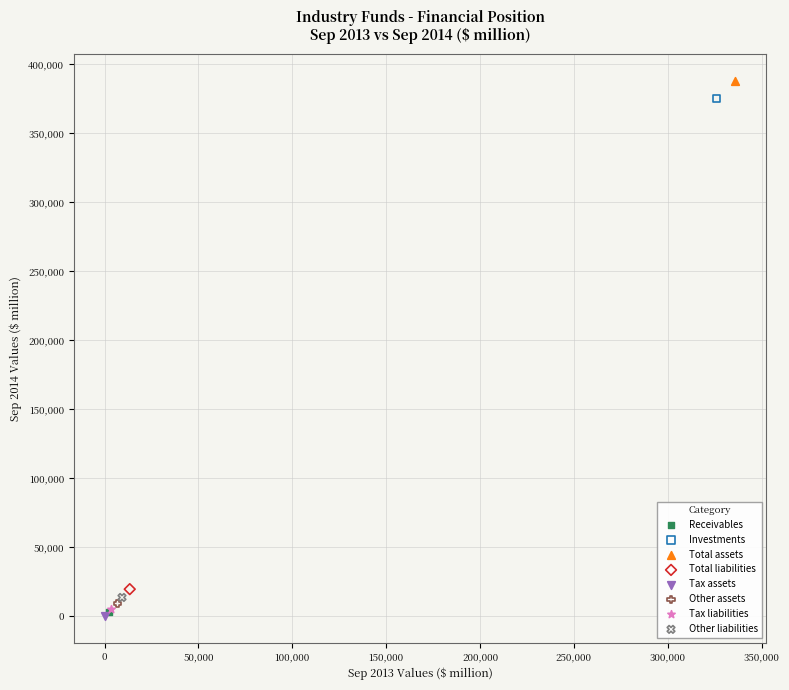

What are all the series names shown in the legend?

Receivables, Investments, Total assets, Total liabilities, Tax assets, Other assets, Tax liabilities, Other liabilities